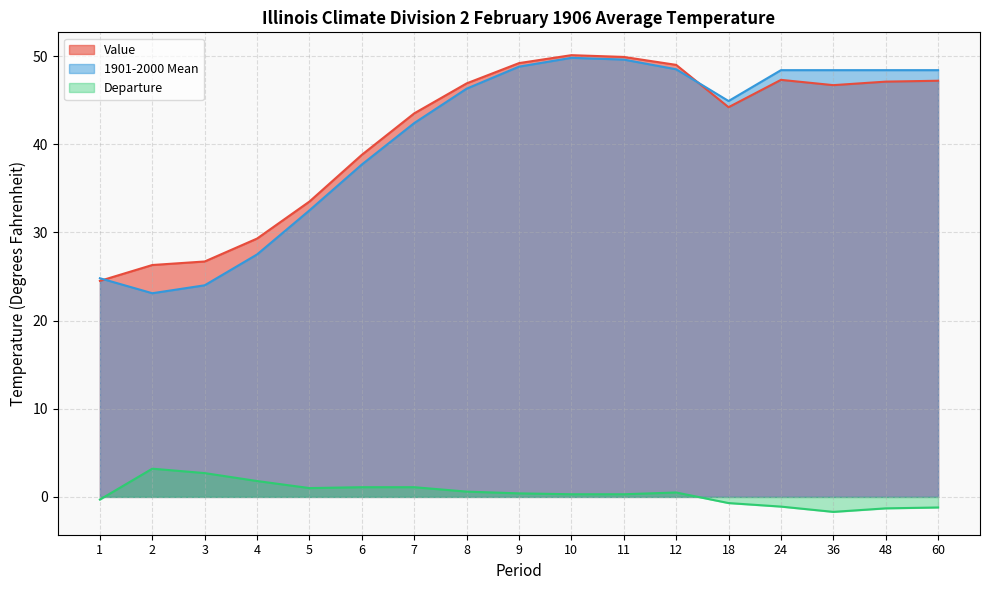

How many series are shown in this chart?

3